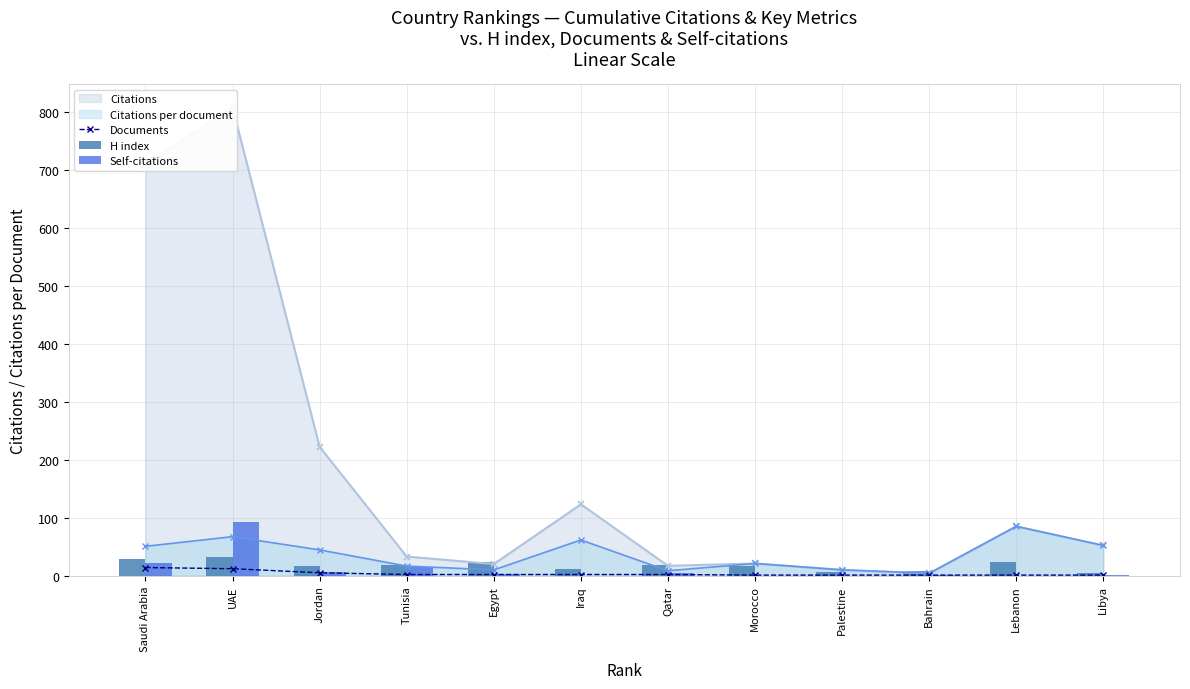

True or false: Citations per document has more than 2 points higher than both neighbors.

True